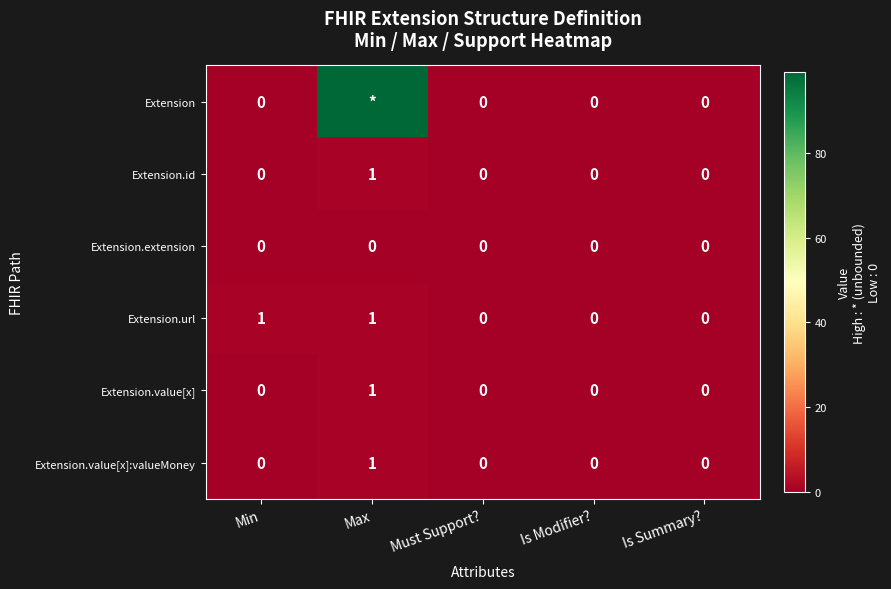

How many positive values does the Extension.value[x] series have?

1